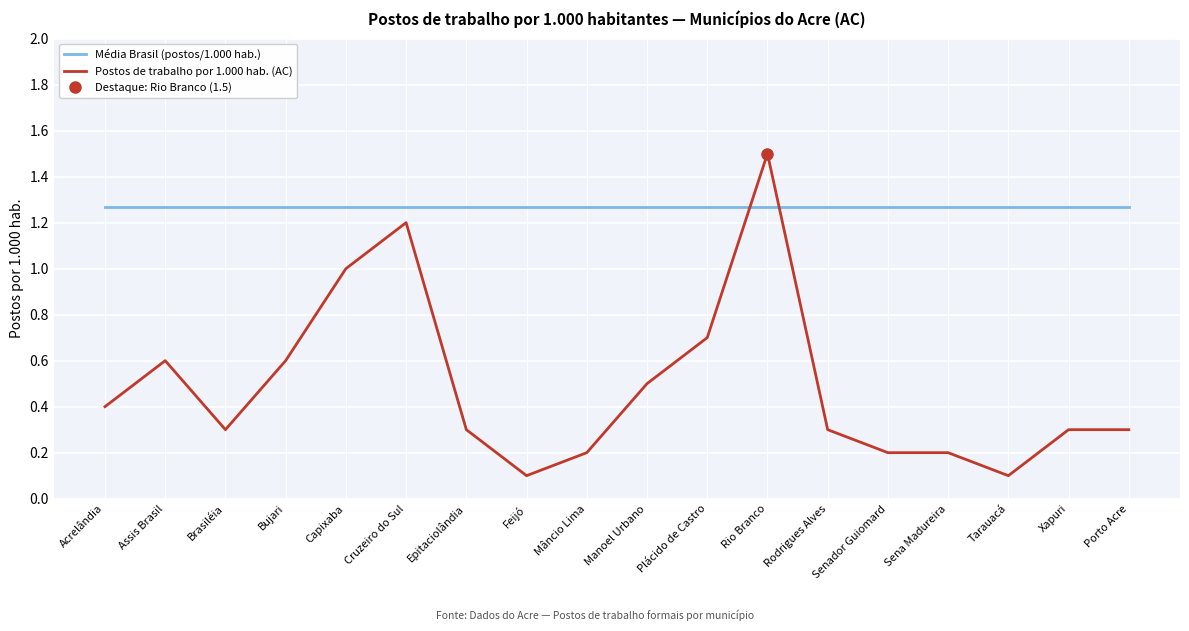

What is the value of the Postos de trabalho por 1.000 hab. (AC) point at the 4th from the left?

0.6